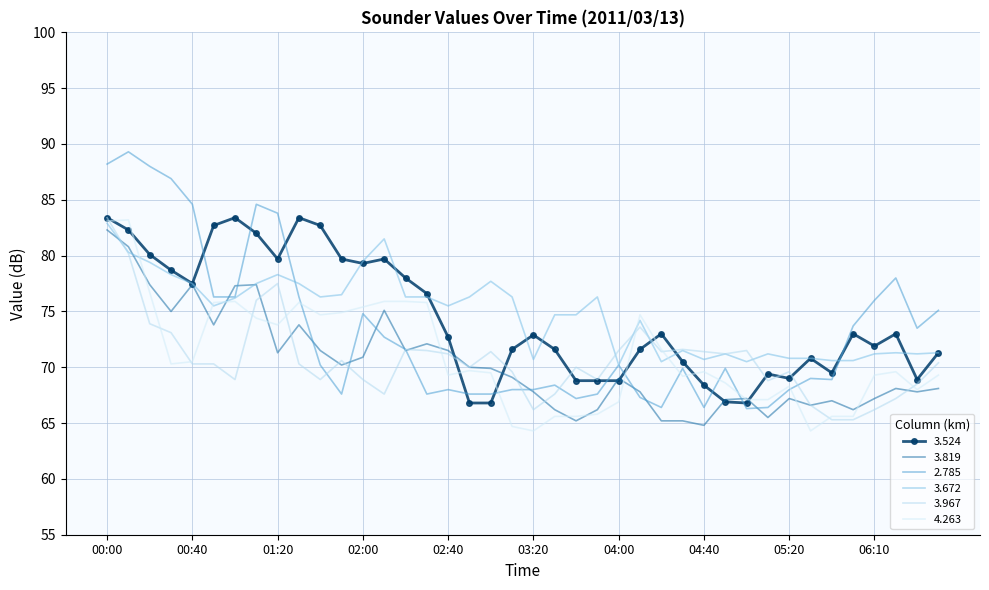

What is the label of the 23rd point from the left?

03:40